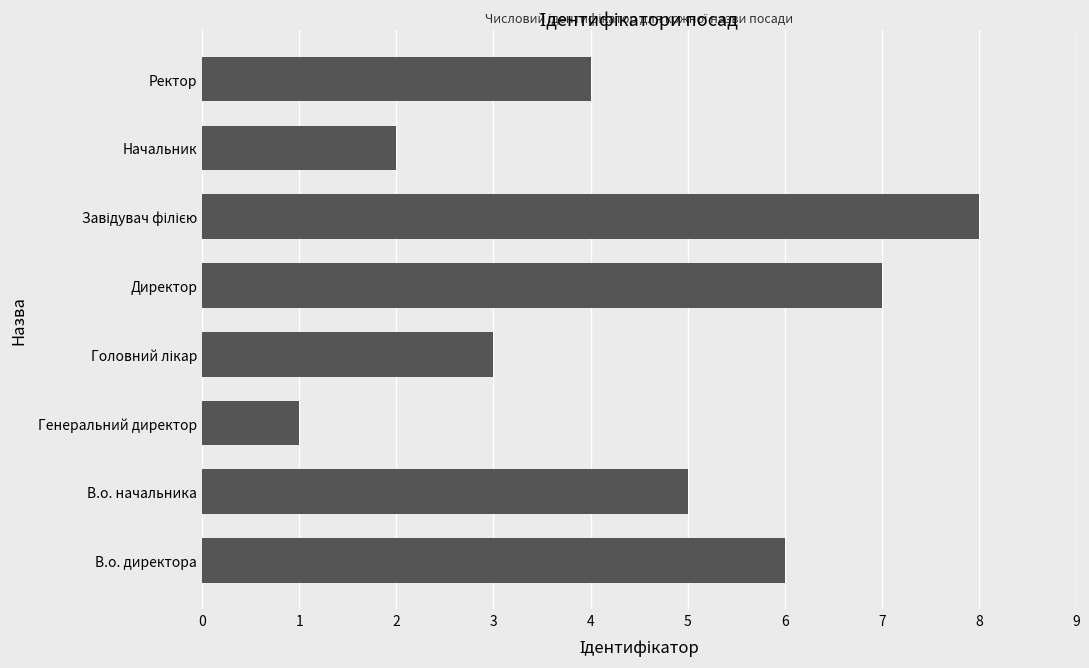

Are the bars grouped side by side (vs. stacked)?

No